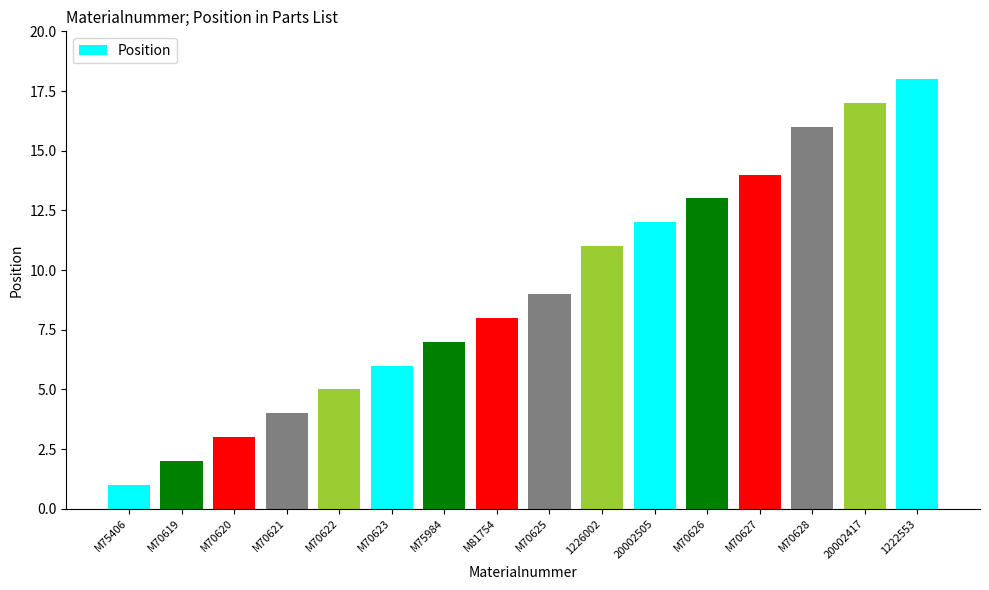

What is the difference between the second highest and minimum values?

16